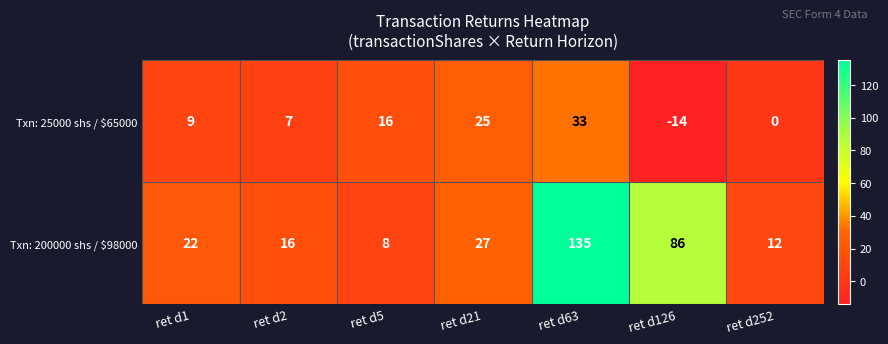

How many values in the Txn: 200000 shs / $98000 series are below 22?

3